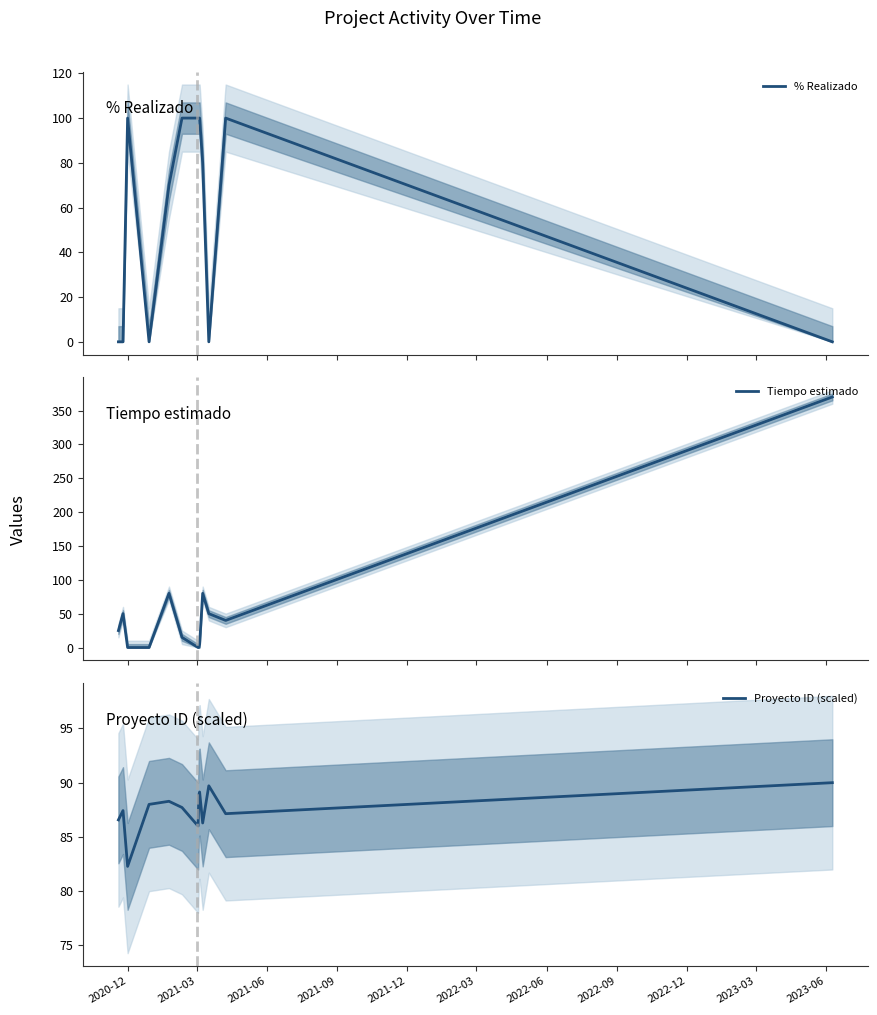

Rank the series by their maximum value, from lowest to highest.

Proyecto ID (scaled), % Realizado, Tiempo estimado